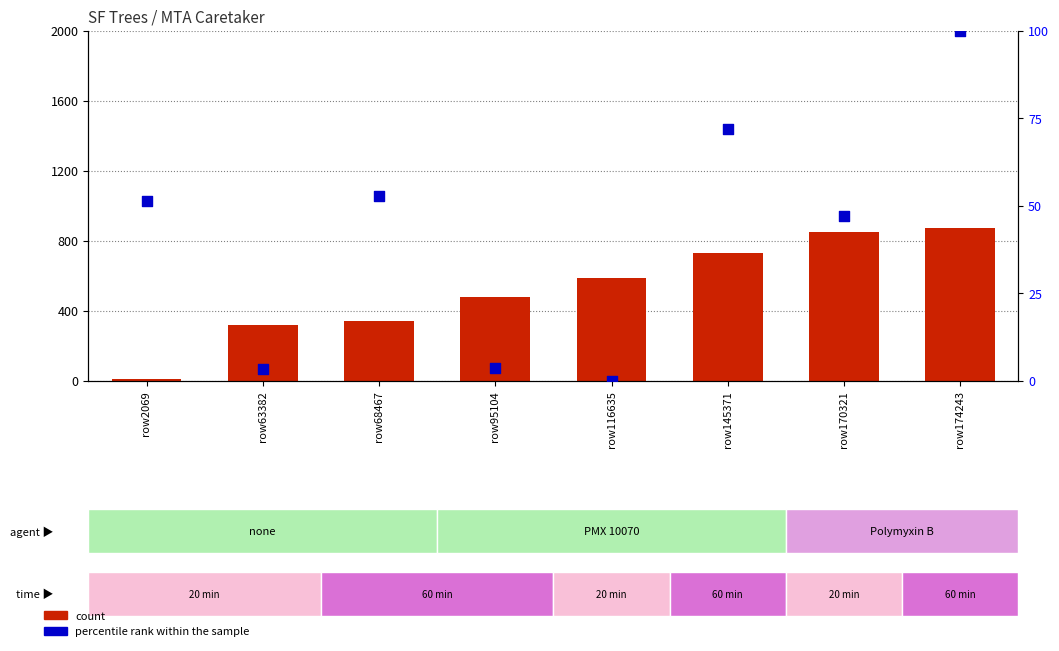

Which series reaches the minimum Y coordinate?

percentile rank within the sample